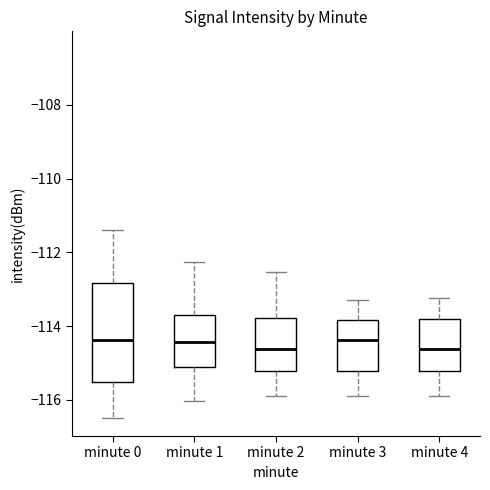

Reading left to right, read every box against the y-axis: the position of its median line, the range the box covers, and the ends of its whiskers. The values are not printed on the chart, so give them approximately, as read against the axis.

minute 0: median -114.4, box -115.6 to -112.8, whiskers -116.4 to -111.4
minute 1: median -114.4, box -115.2 to -113.6, whiskers -116.0 to -112.2
minute 2: median -114.6, box -115.2 to -113.8, whiskers -115.8 to -112.6
minute 3: median -114.4, box -115.2 to -113.8, whiskers -115.8 to -113.2
minute 4: median -114.6, box -115.2 to -113.8, whiskers -115.8 to -113.2